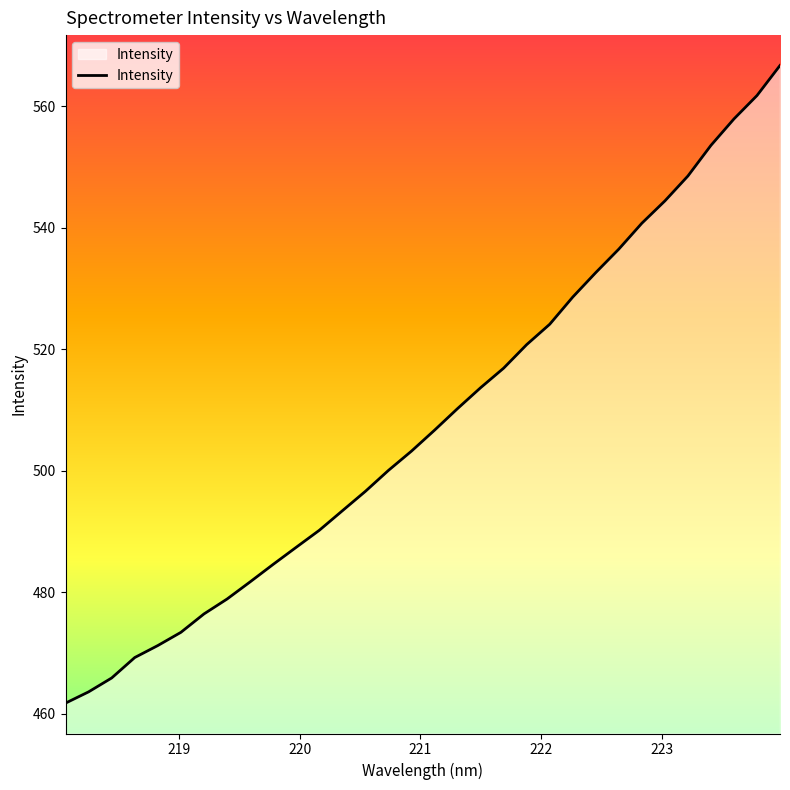

What is the difference between the maximum and minimum values?

105.0